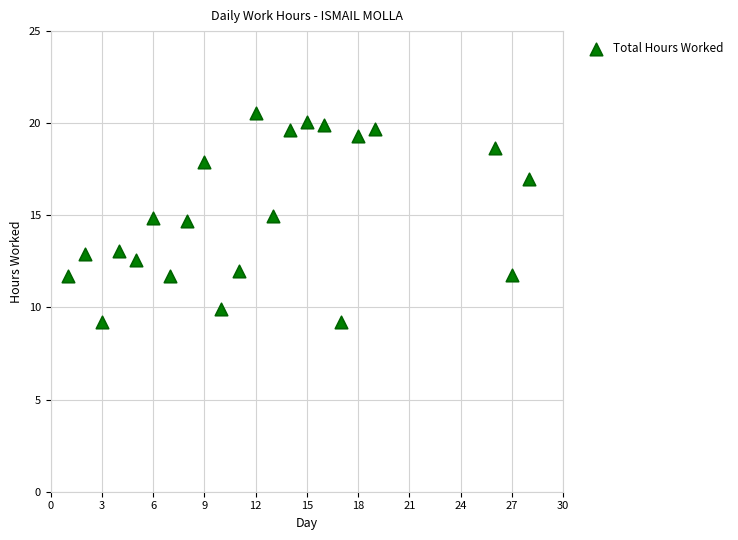

What is the range of X values (max minus min)?

27.0